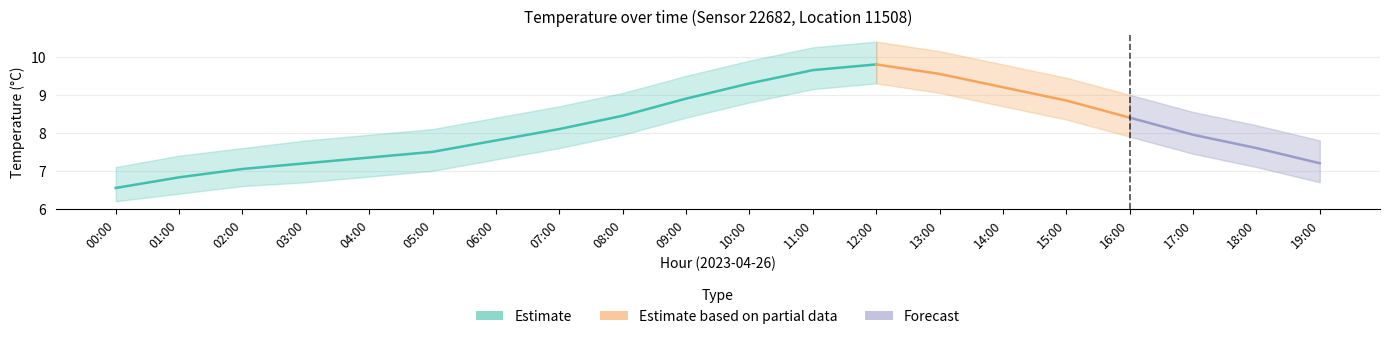

Which has a higher value, 05:00 or 01:00?

05:00